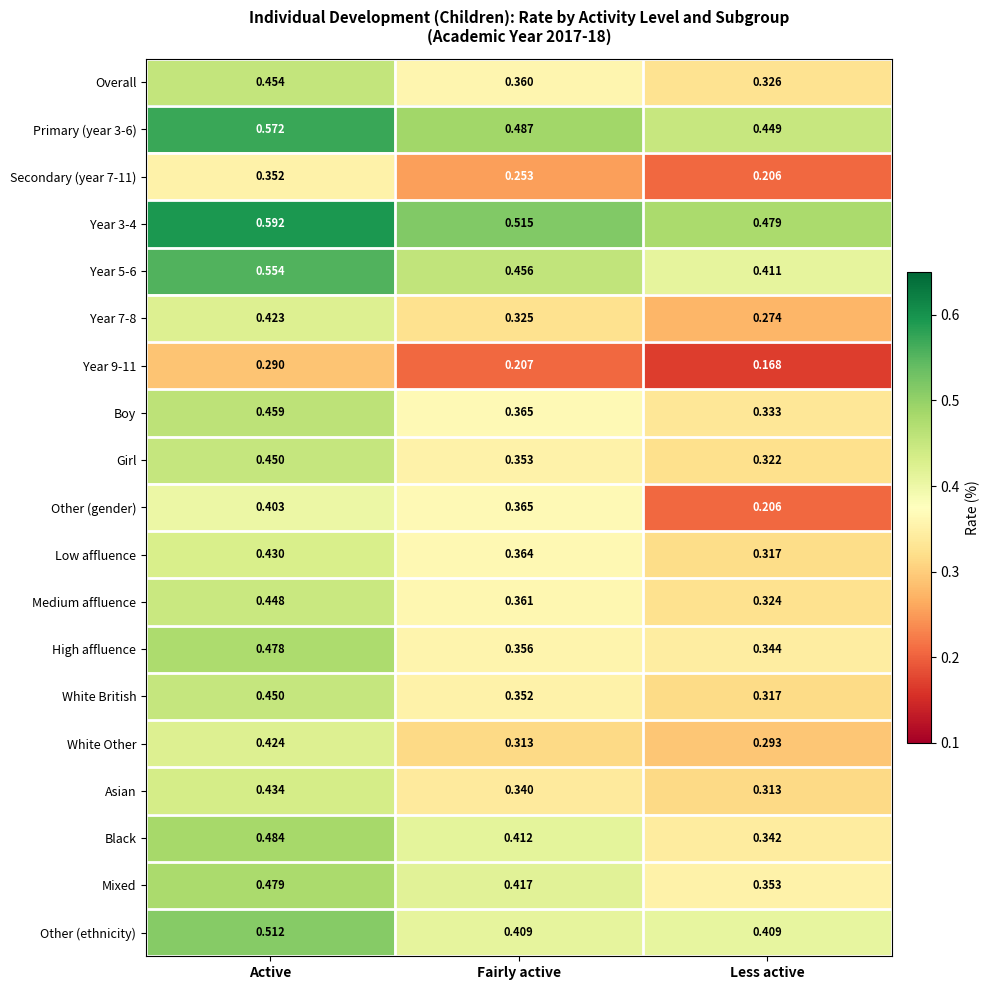

Where is Year 9-11 nearest to the value 0?

Less active